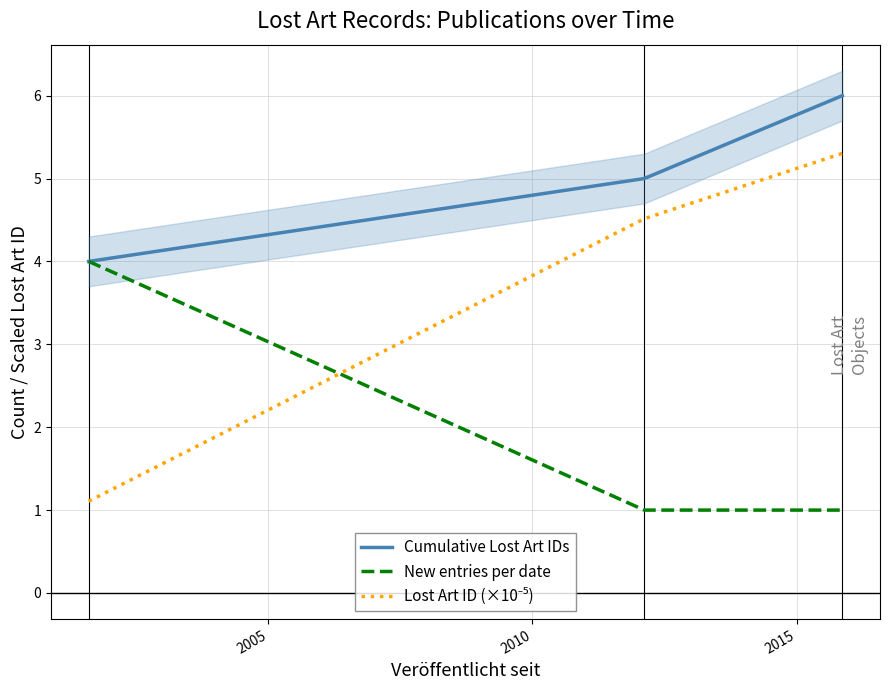

What is the highest value of the Cumulative Lost Art IDs series?

6.0